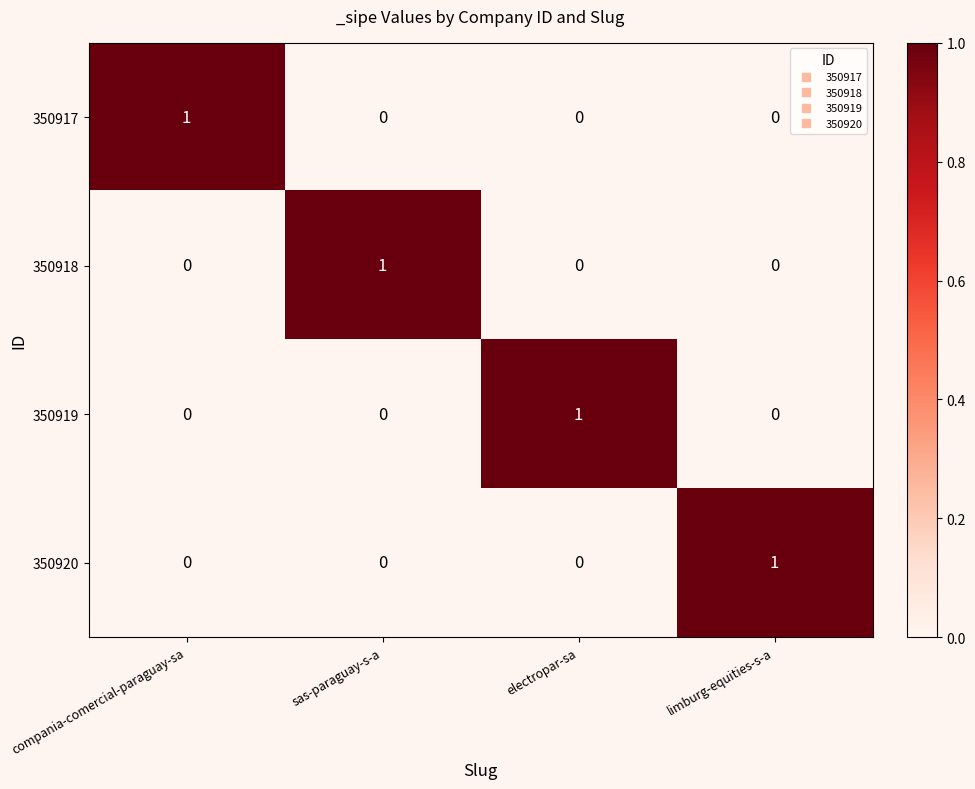

Is the value of 350919 at compania-comercial-paraguay-sa greater than the value of 350918 at sas-paraguay-s-a?

No